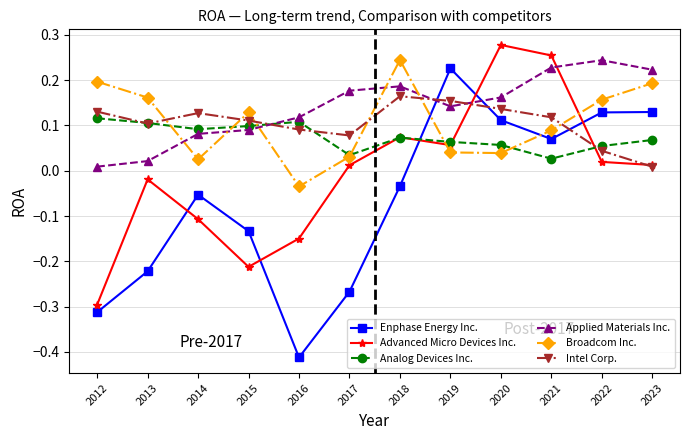

At which label is Analog Devices Inc. closest to 0?

2021